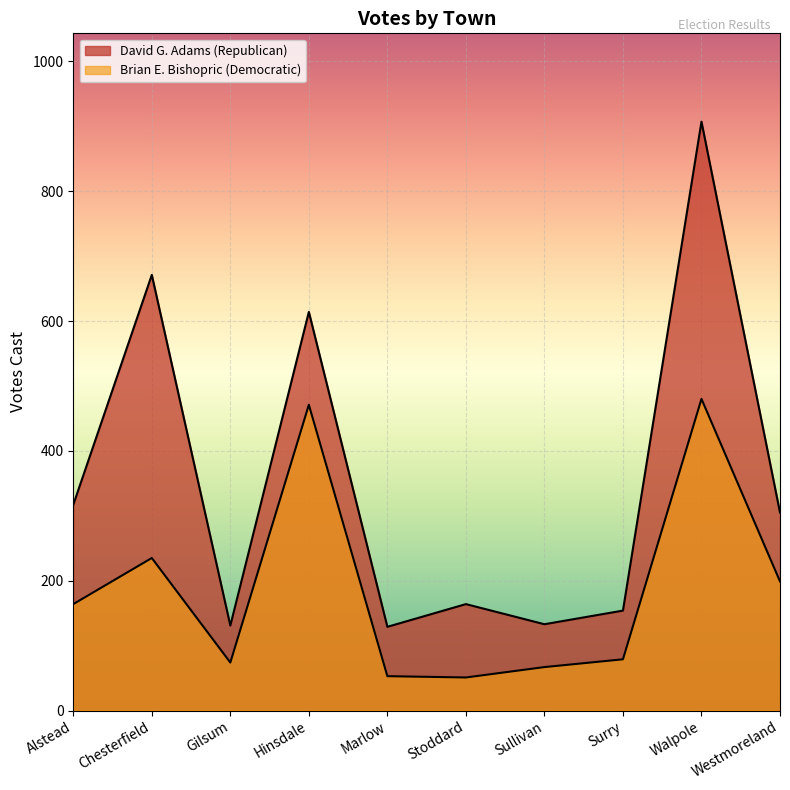

At Chesterfield, list the series in order from largest to smallest.

David G. Adams (Republican), Brian E. Bishopric (Democratic)